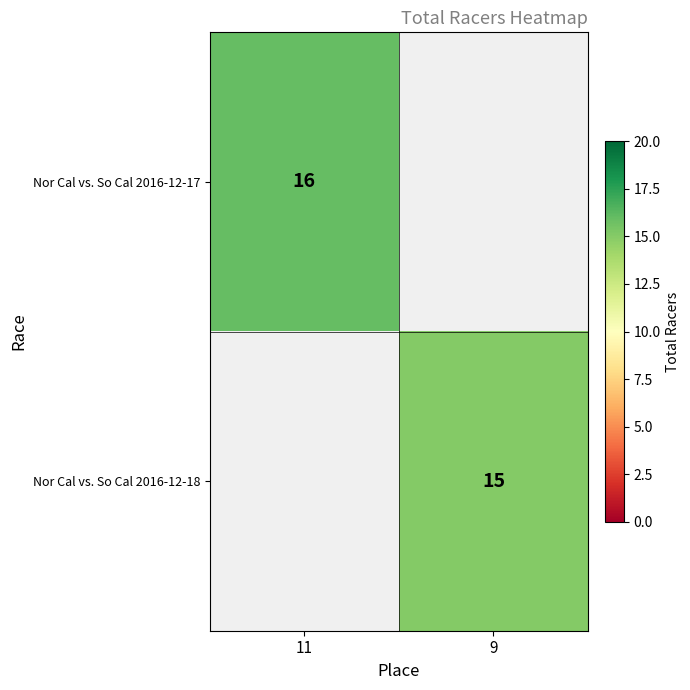

At which category does the chart reach its peak across all series?

11